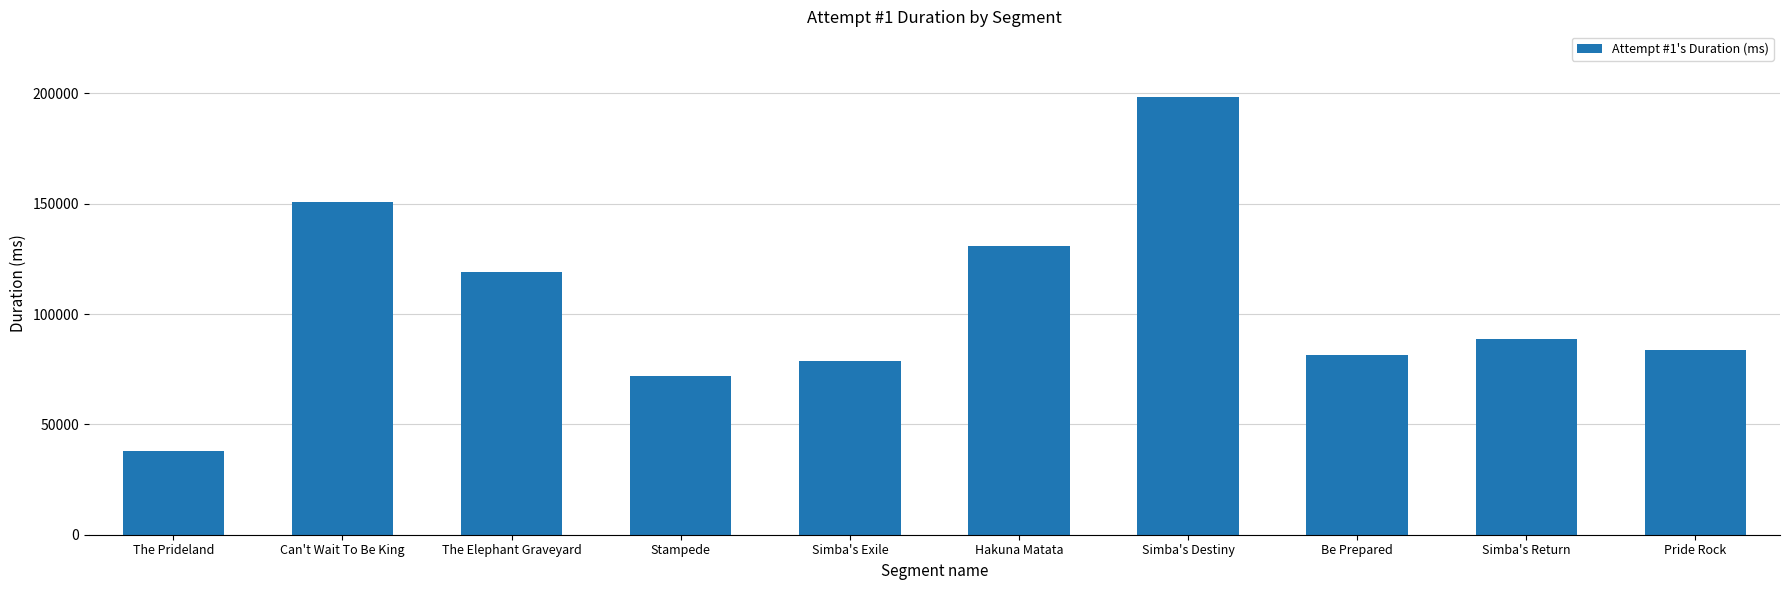

Approximately how many times larger is the value at Can't Wait To Be King compared to The Prideland?

4.0